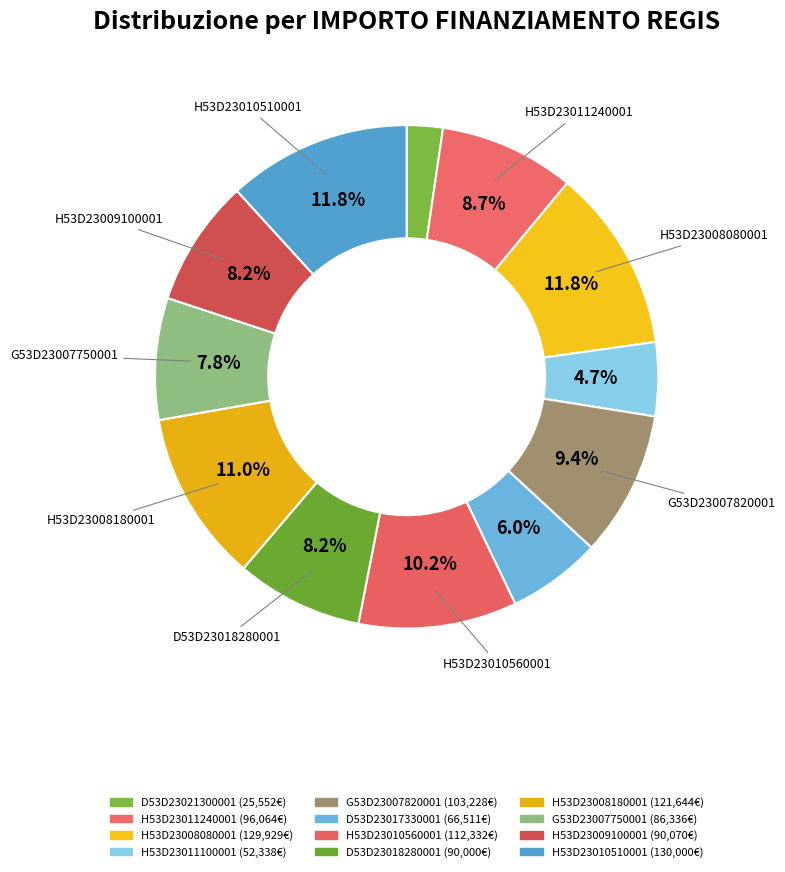

Which slice is the smallest?

3.4 Ricerca e Innovazione - MILANO (D53D23021300001)